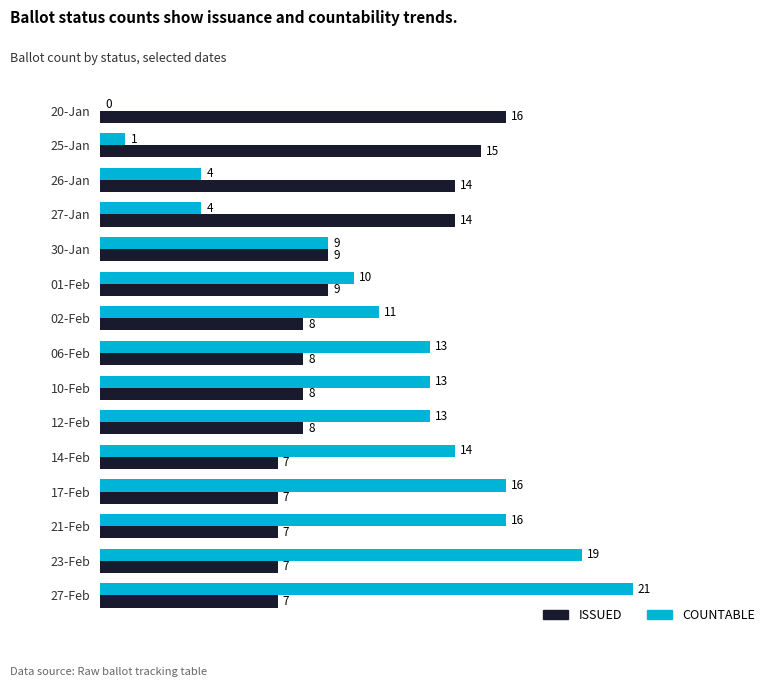

Which series has the largest total across all categories?

COUNTABLE